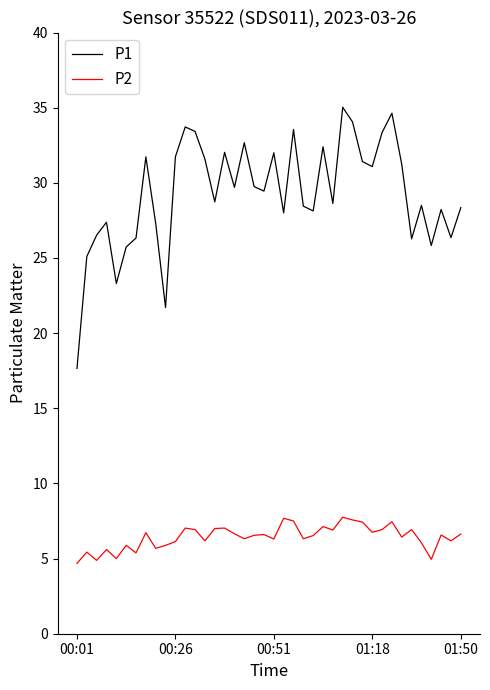

Which series has the widest spread of values?

P1